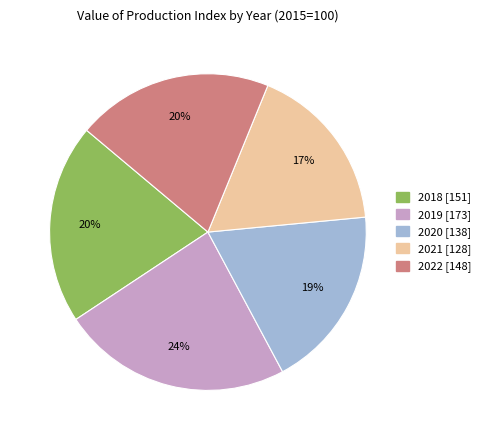

The 2022 slice represents 20% of the pie. True or false?

True